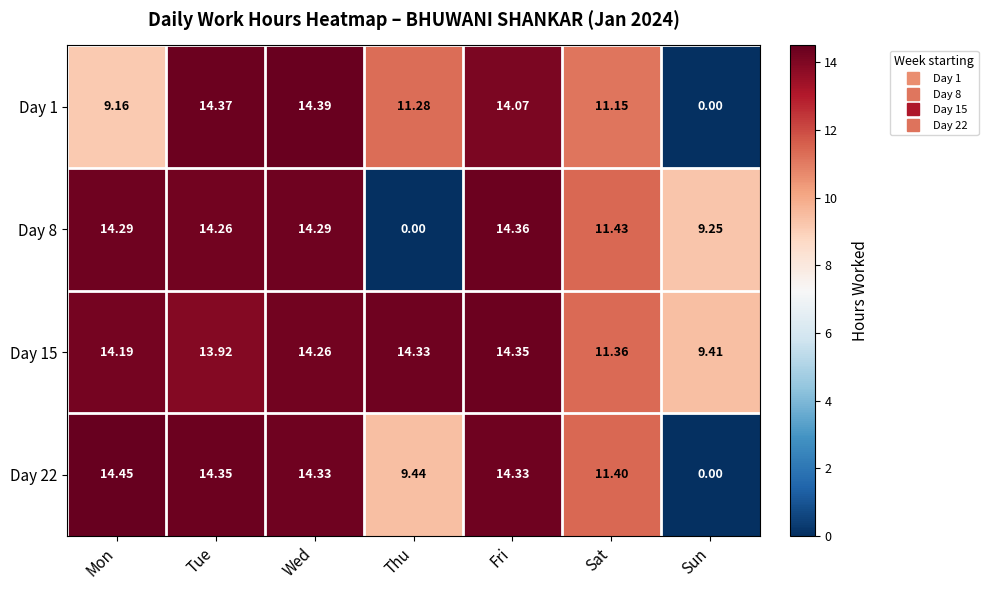

Count the number of categories in the chart.

7